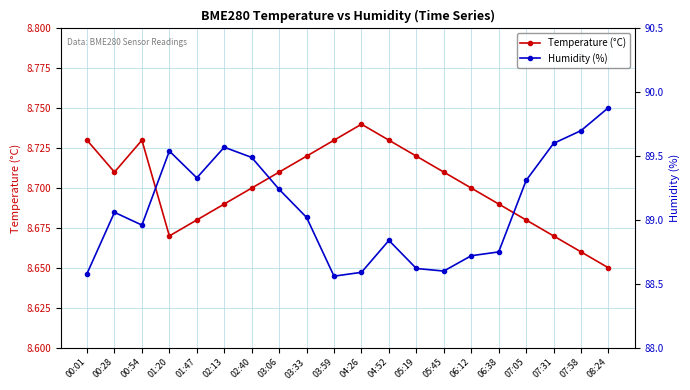

What position from the right is 07:58?

2